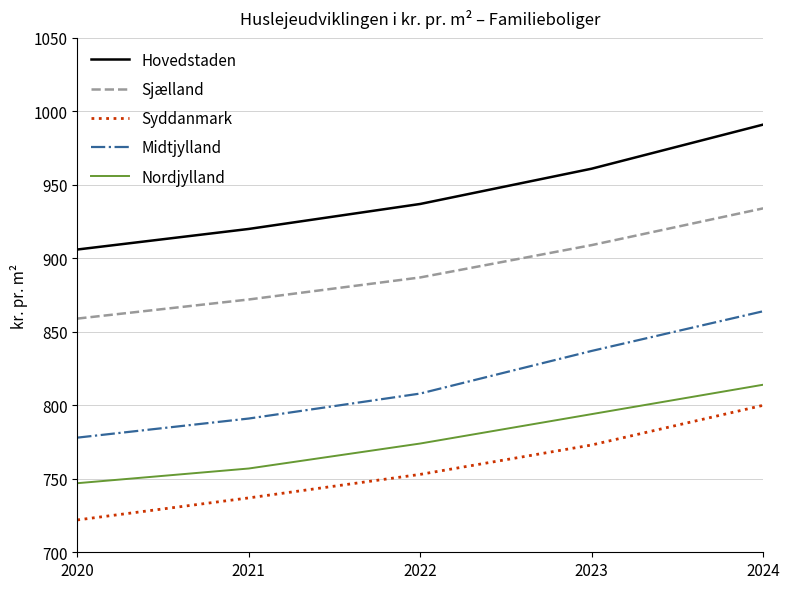

Is the value of Nordjylland at 2020 greater than the value of Sjælland at 2020?

No